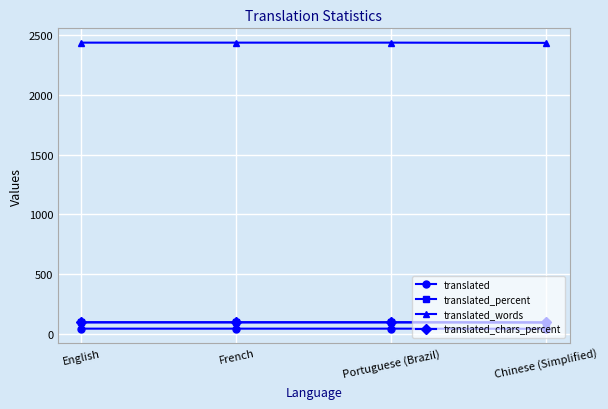

The value of translated_words at English is 825.1. True or false?

False